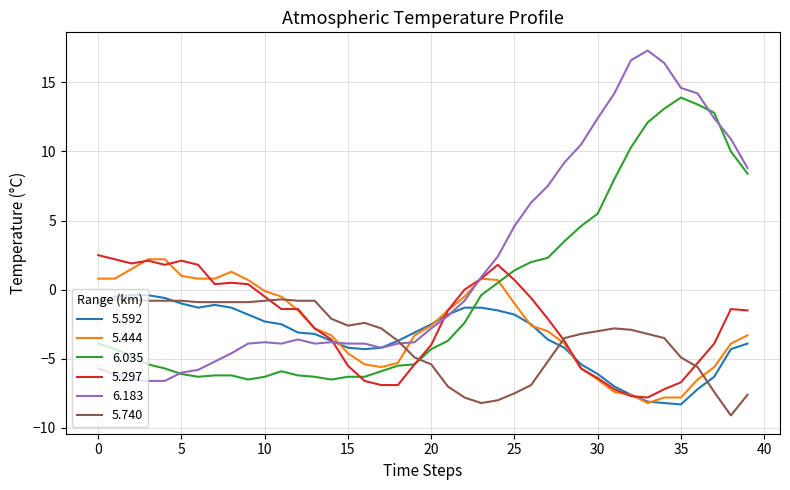

Count the number of categories in the chart.

40